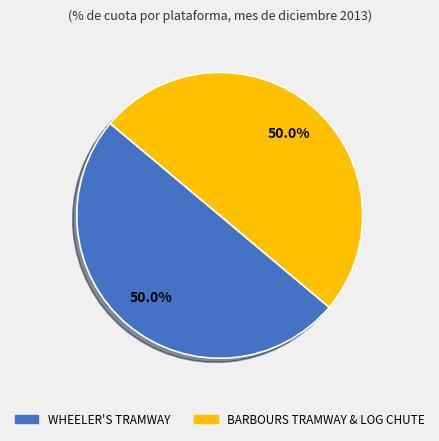

True or false: WHEELER'S TRAMWAY accounts for 57% of the total.

False